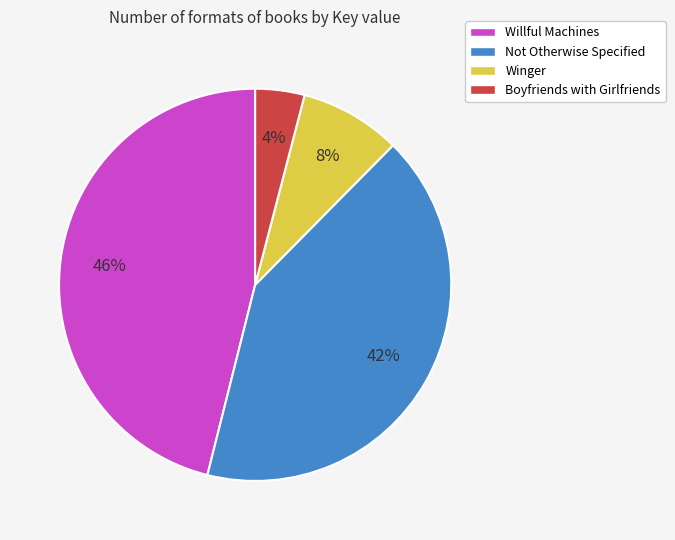

Rank the categories by value from highest to lowest.

Willful Machines, Not Otherwise Specified, Winger, Boyfriends with Girlfriends